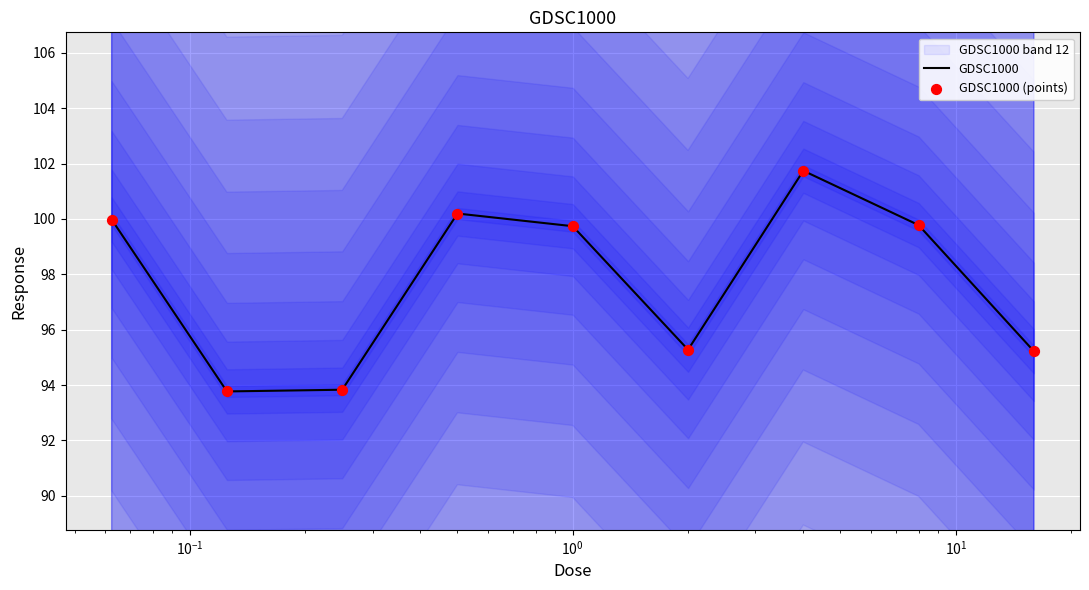

What are all the series names shown in the legend?

GDSC1000, GDSC1000 (points)